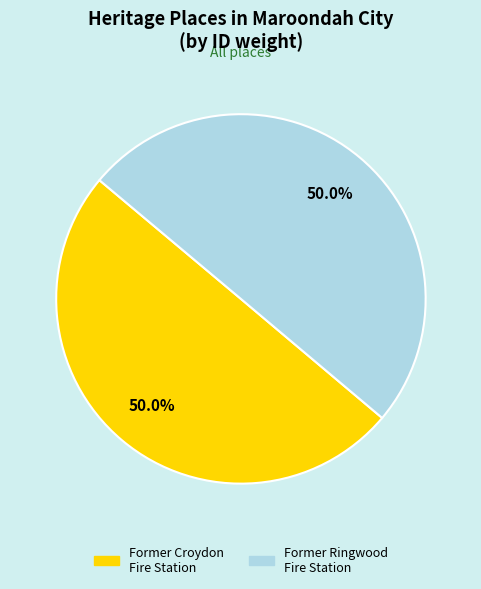

What portion of the pie excludes Former Ringwood Fire Station?

50.0%